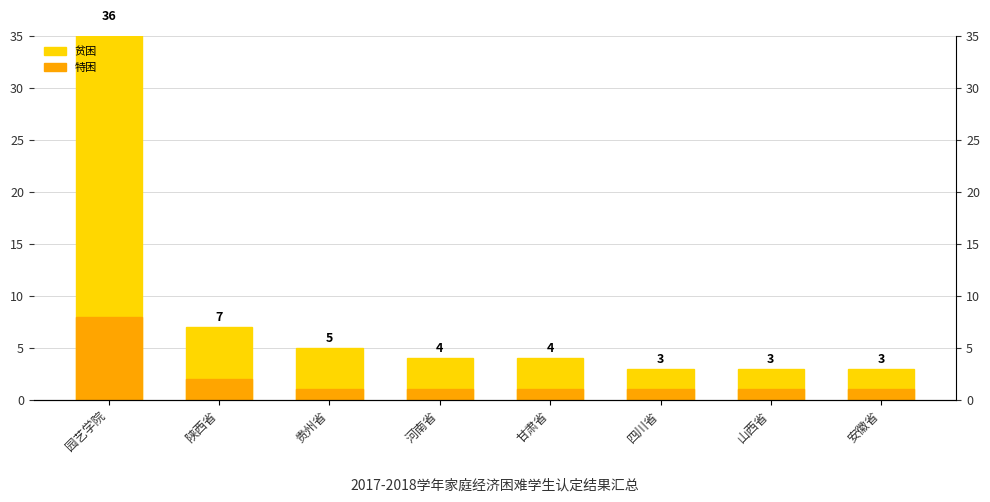

At which label does 贫困 first exceed 4?

园艺学院